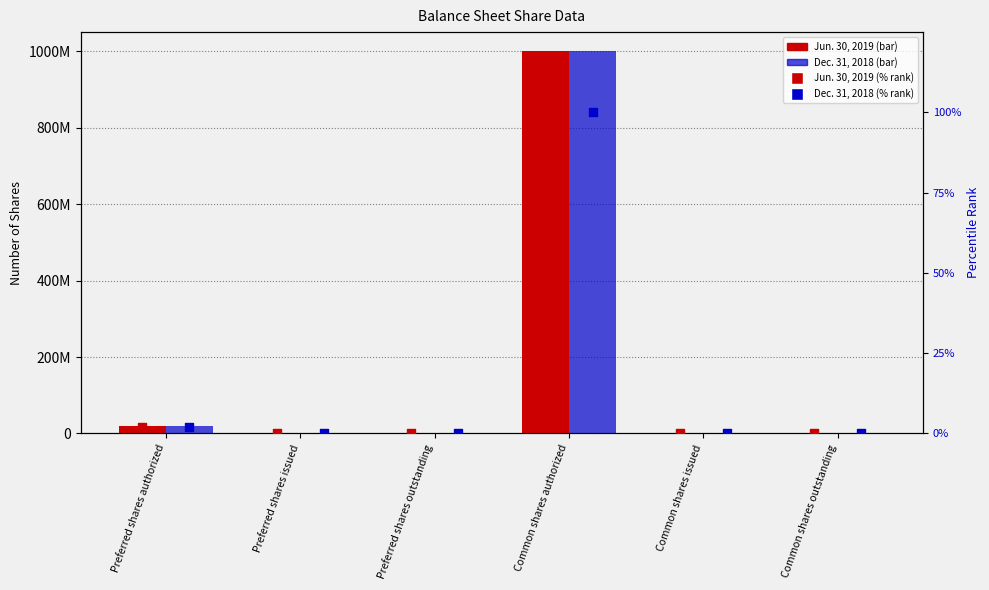

Which series contains the lowest Y value?

Jun. 30, 2019